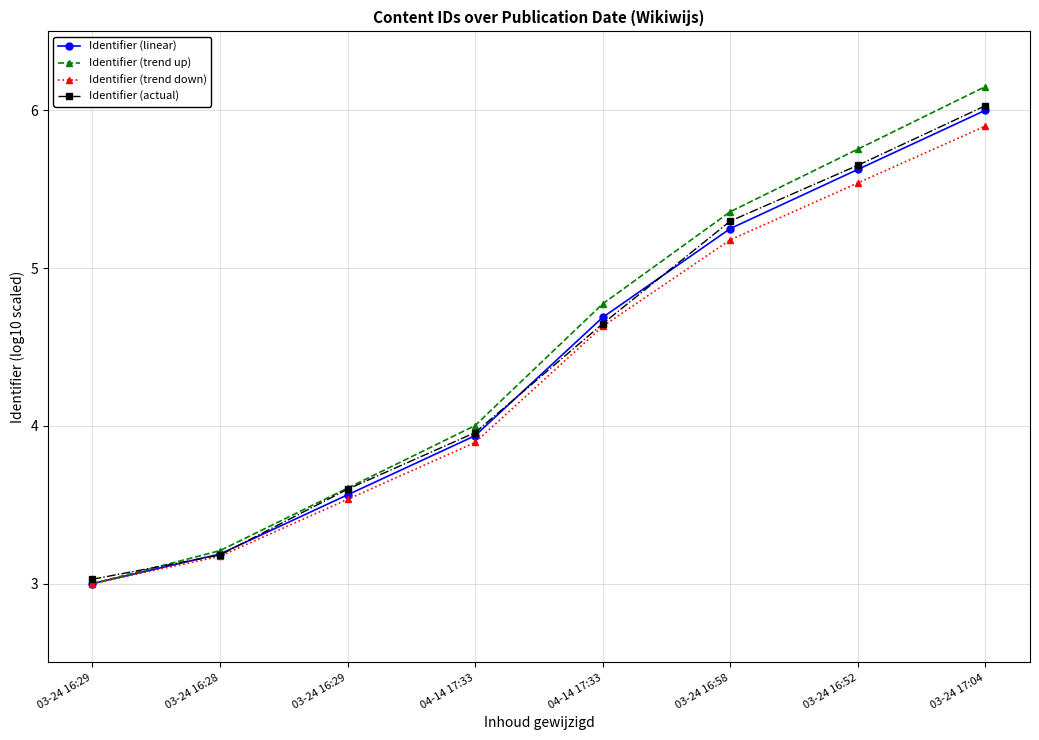

Is it true that Identifier (trend up) equals 1.4 at 03-24 16:52?

False